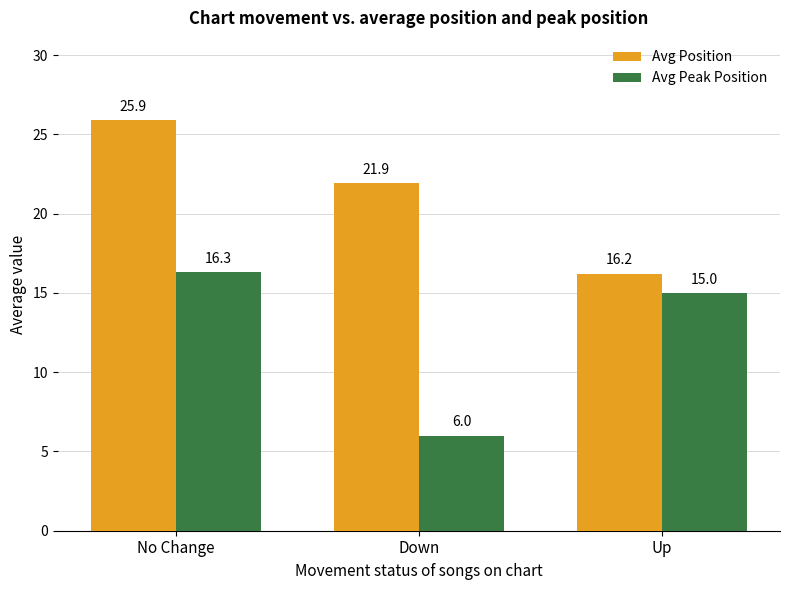

Rank the series by their maximum value, from lowest to highest.

Avg Peak Position, Avg Position